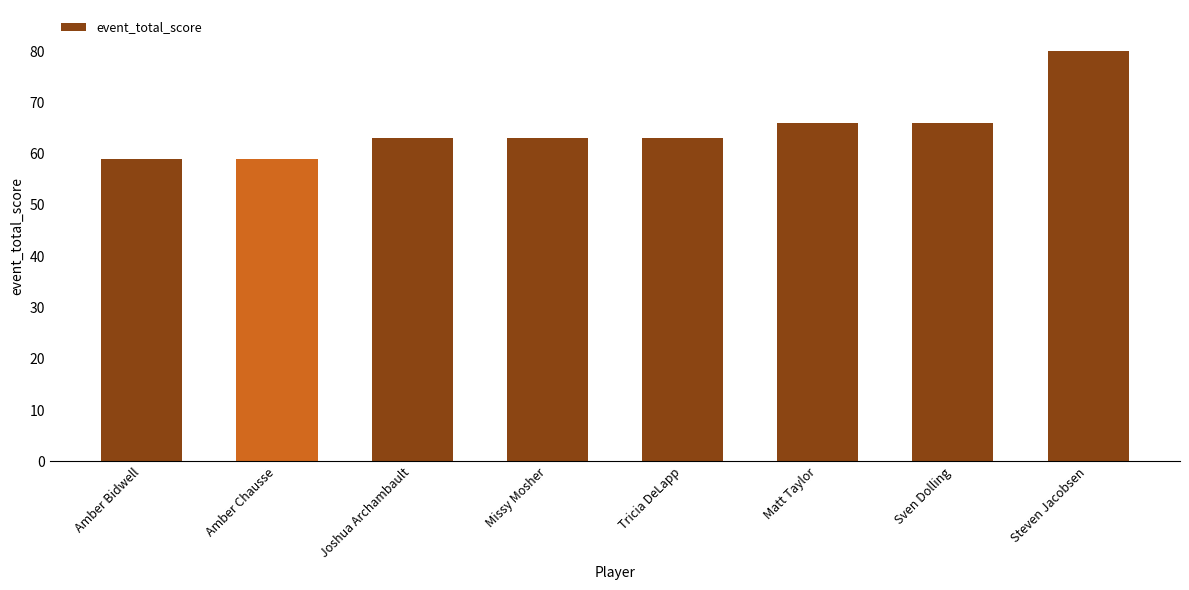

What is the average value?

65